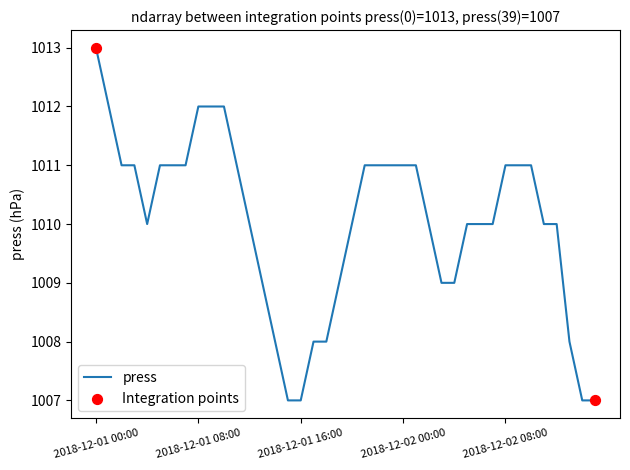

What is the maximum value shown in the chart?

1013